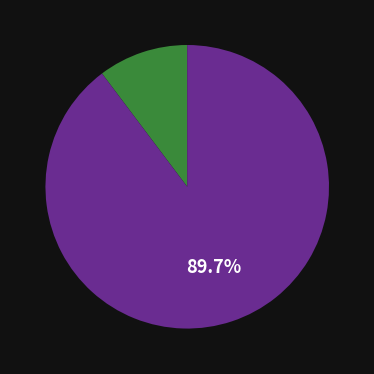

Is there a majority slice in this chart?

Yes